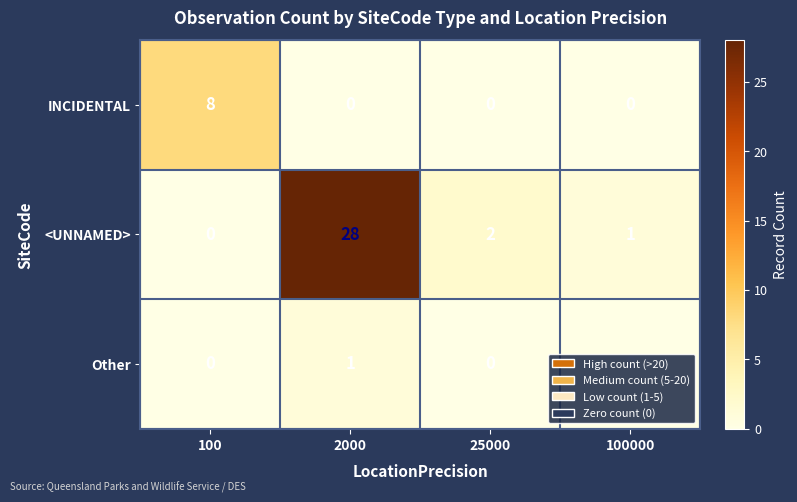

Rank the series by their average value, from lowest to highest.

Other, INCIDENTAL, <UNNAMED>